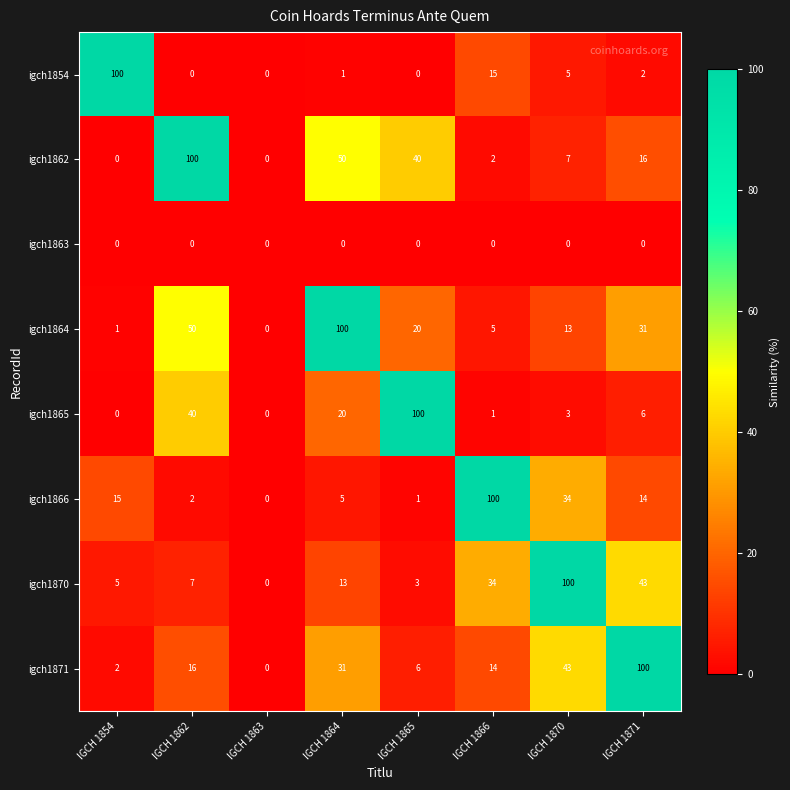

What is the total value across all series at IGCH 1864?

220